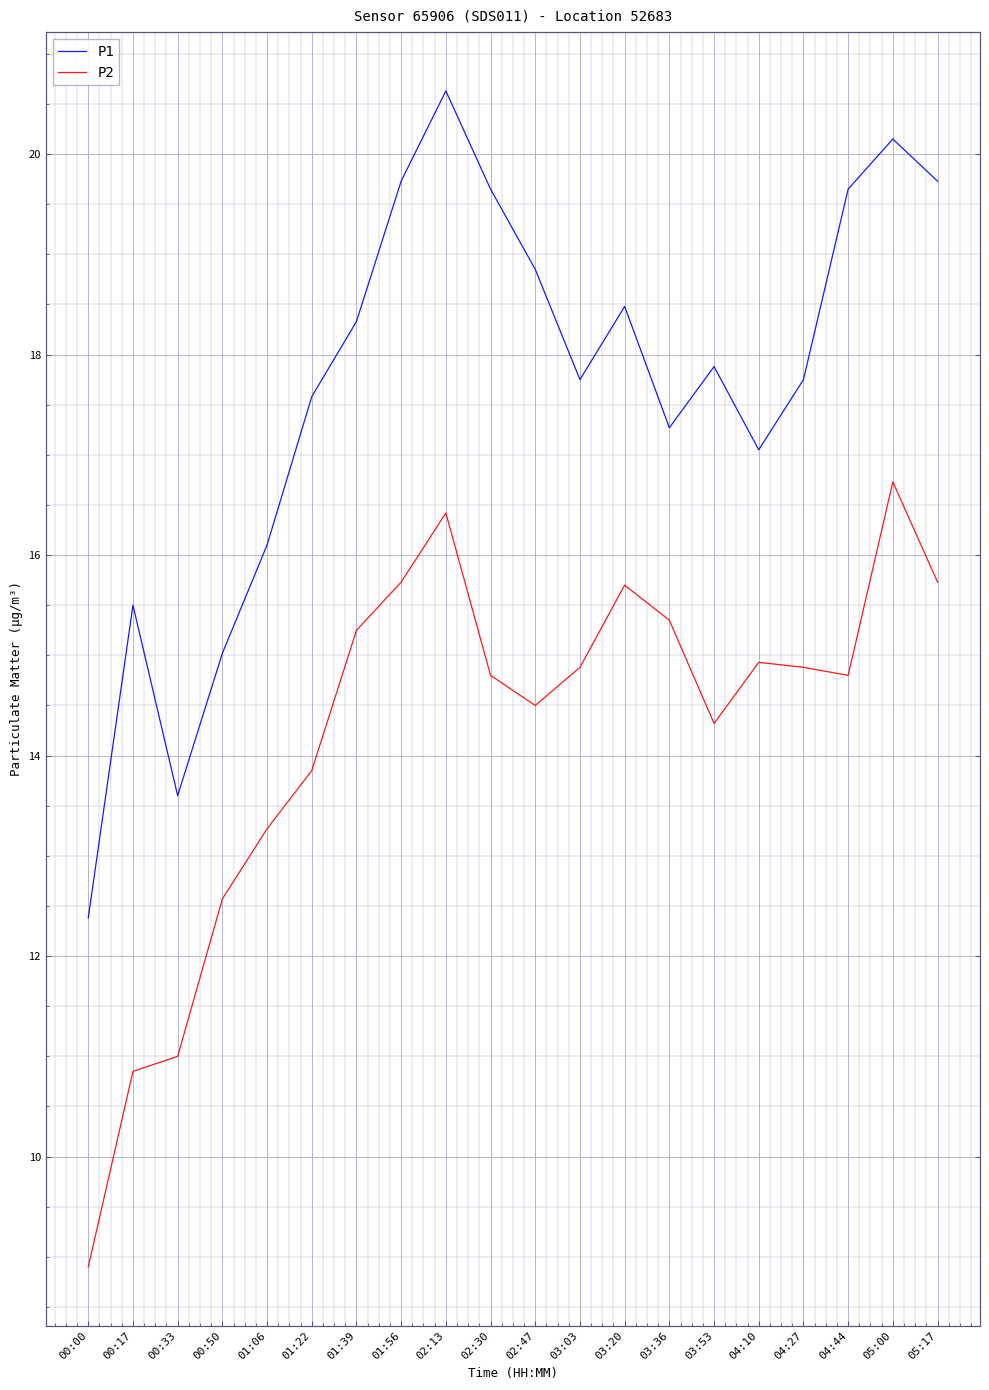

What is the sum of all P1 values?

353.1